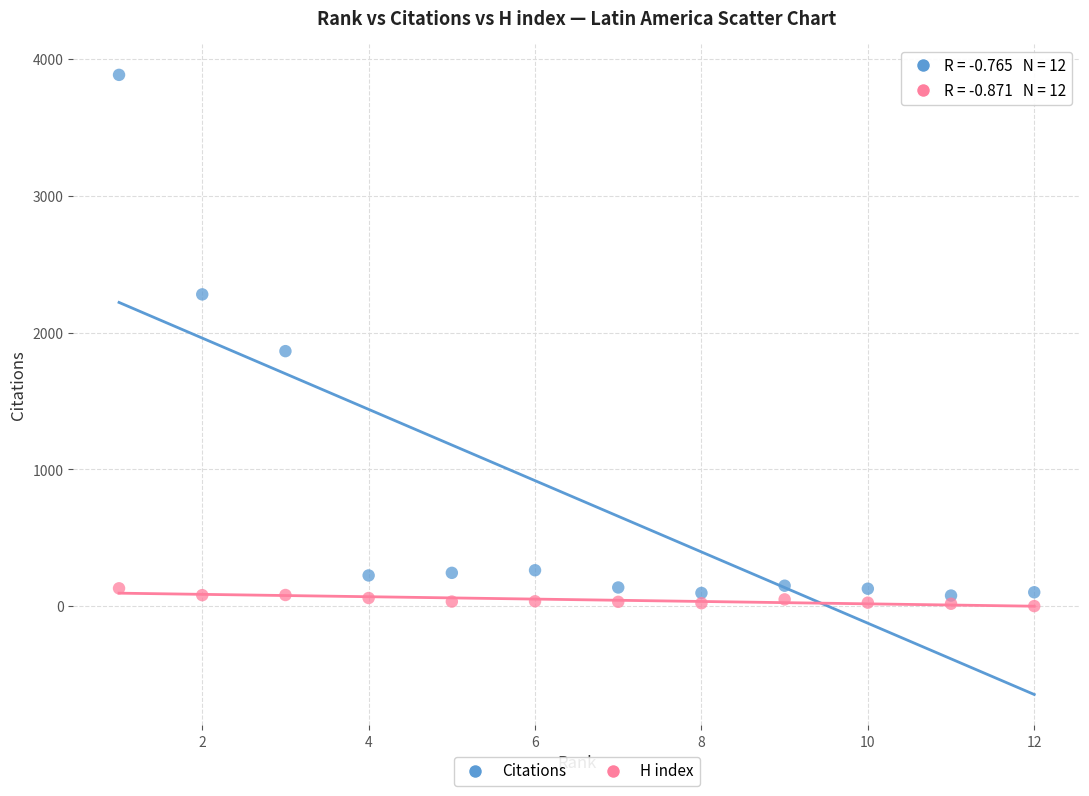

Which series has the largest Y range (max minus min)?

Citations